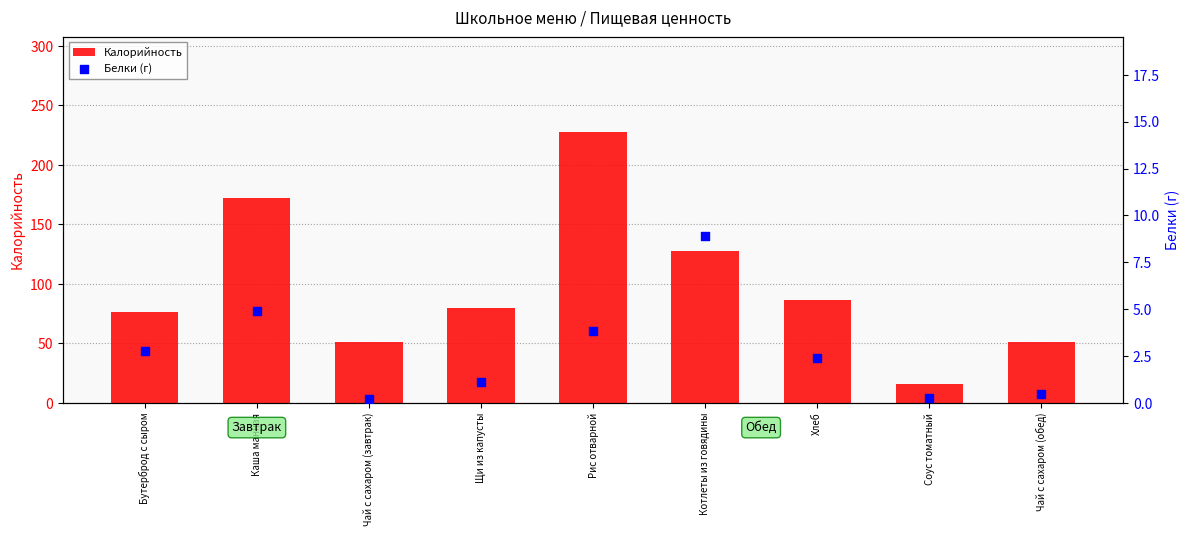

At how many categories does at least one series exceed 89?

3